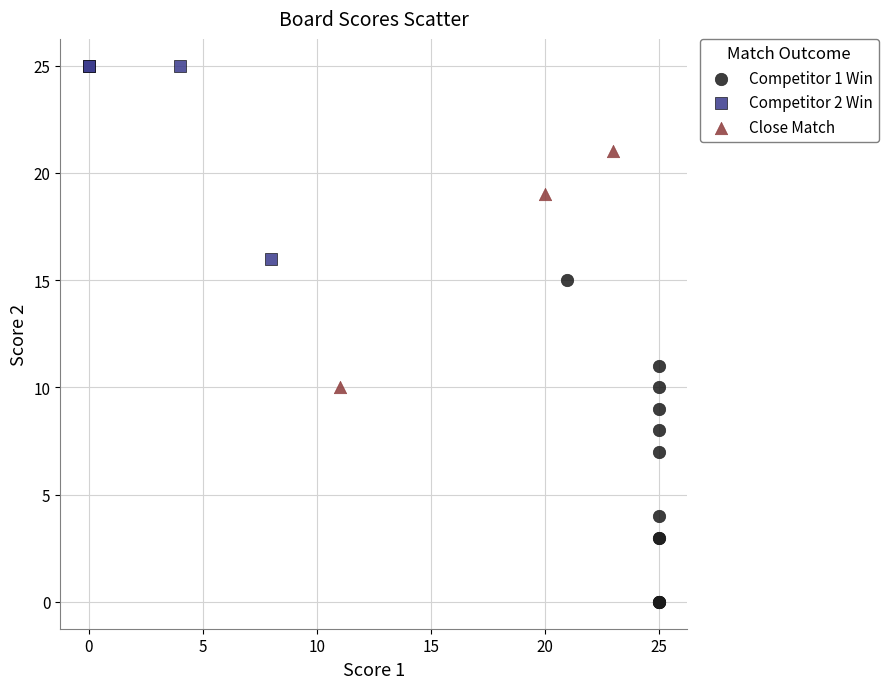

Which series contains the highest Y value?

Competitor 2 Win